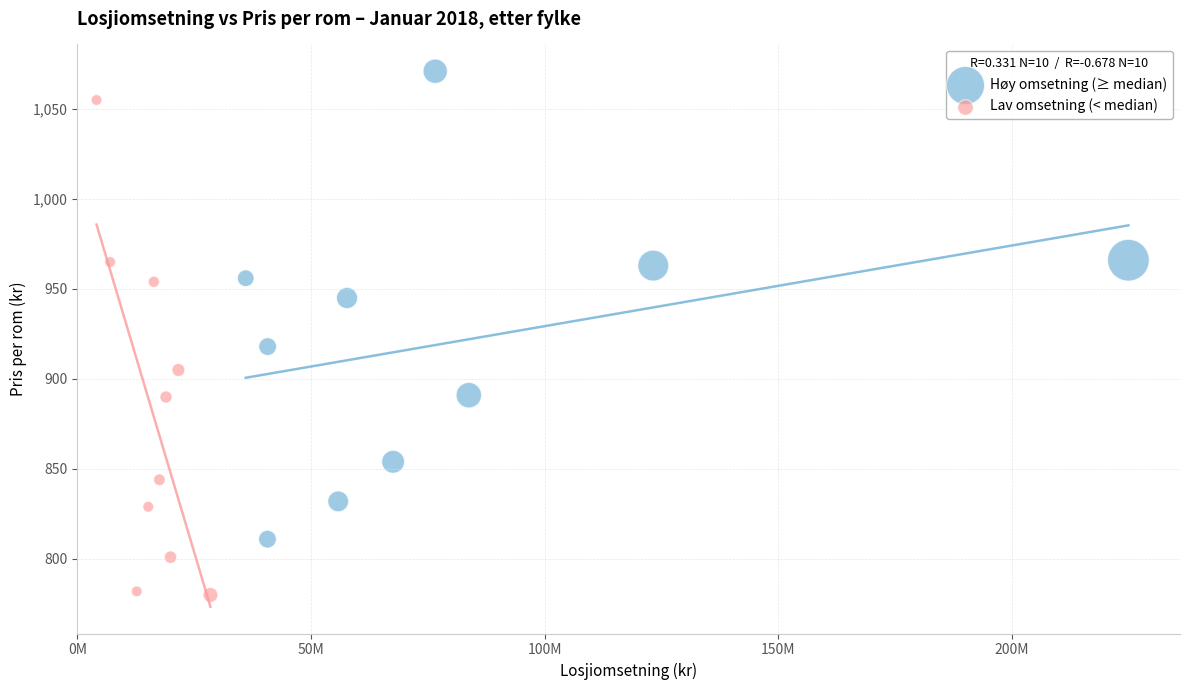

Which series has the largest Y range (max minus min)?

Lav omsetning (< median)